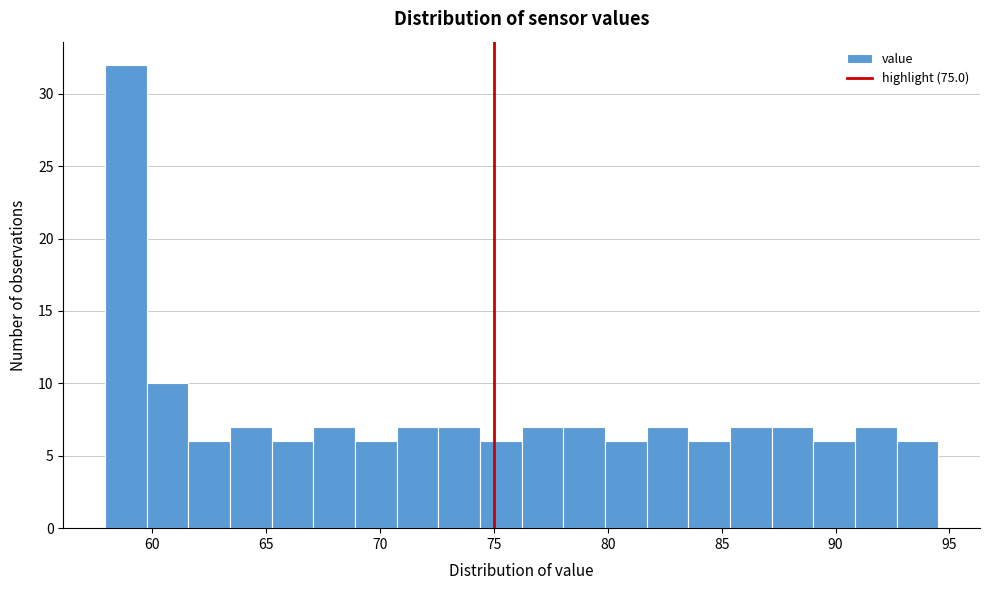

Read against the x-axis, roughly where is the centre of the tallest bar?

59.0